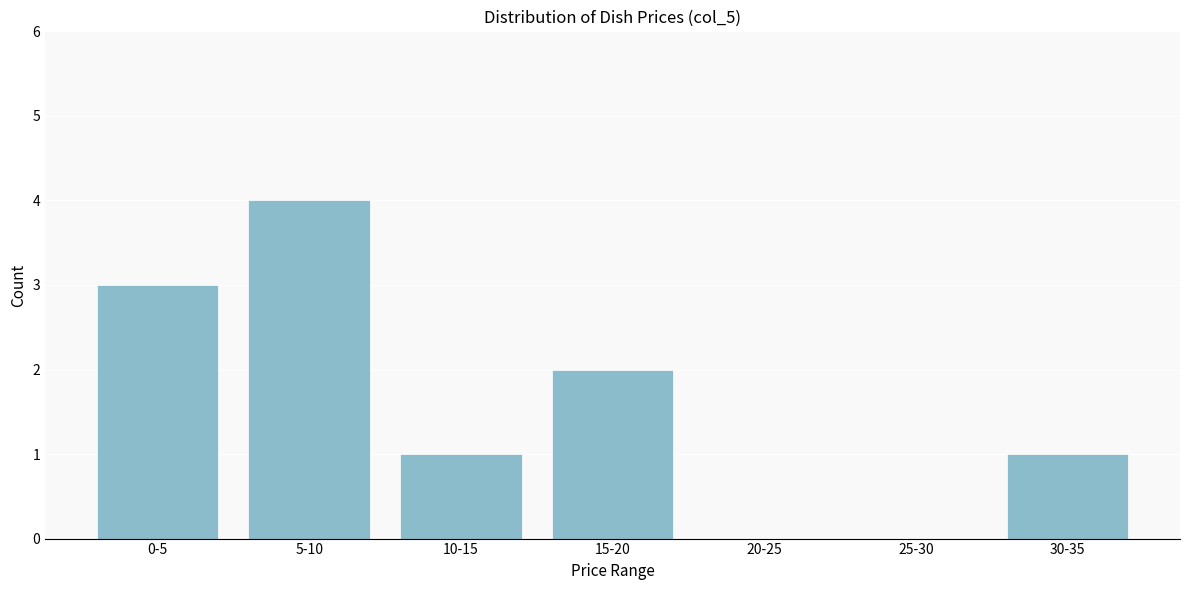

Reading left to right, transcribe all the data shown in this chart.

0-5=3	5-10=4	10-15=1	15-20=2	20-25=0	25-30=0	30-35=1